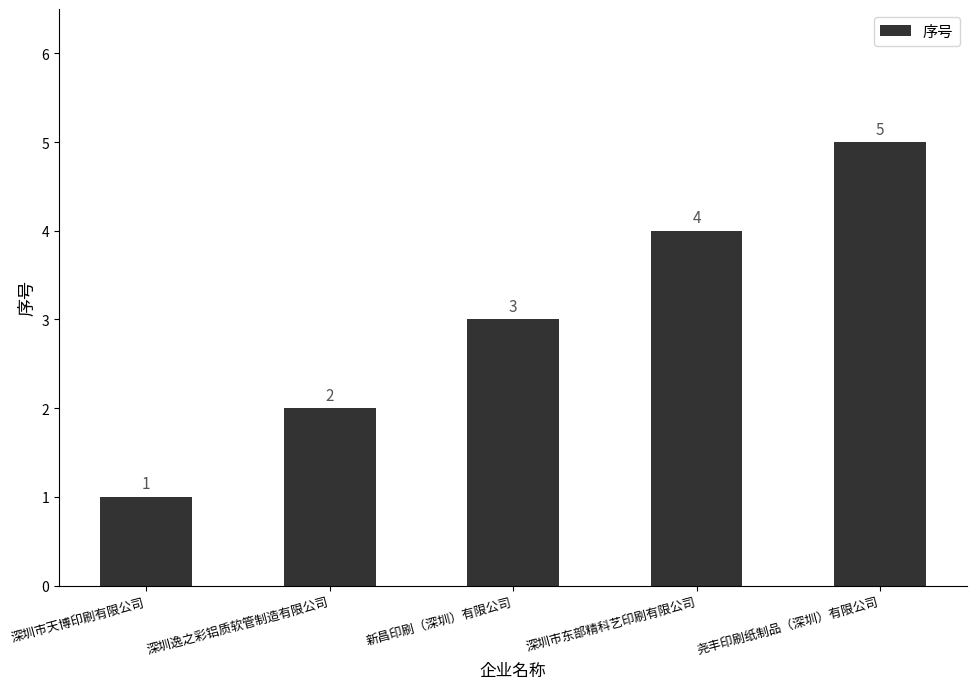

Where is the data nearest to the value 3?

新昌印刷（深圳）有限公司